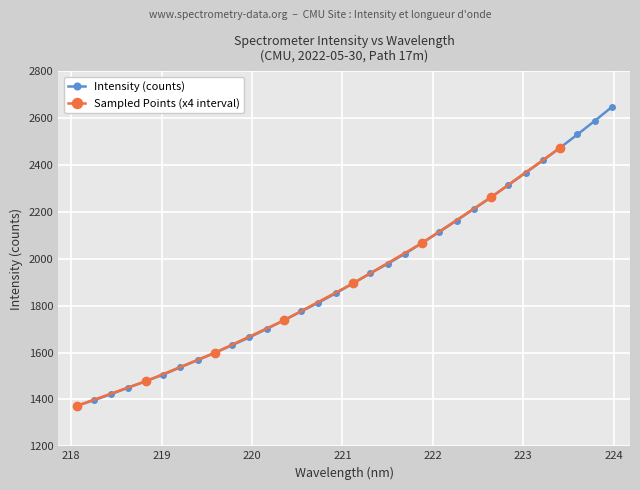

Reading right to left, transcribe all the data shown in this chart.

2647.2	2587.6	2529.8	2473.6	2419.0	2366.8	2314.4	2262.3	2212.4	2162.7	2114.2	2067.3	2020.6	1978.3	1937.5	1895.0	1852.6	1812.6	1775.4	1737.3	1700.6	1664.5	1631.3	1598.6	1567.7	1536.8	1505.2	1477.5	1450.5	1422.3	1396.3	1372.3